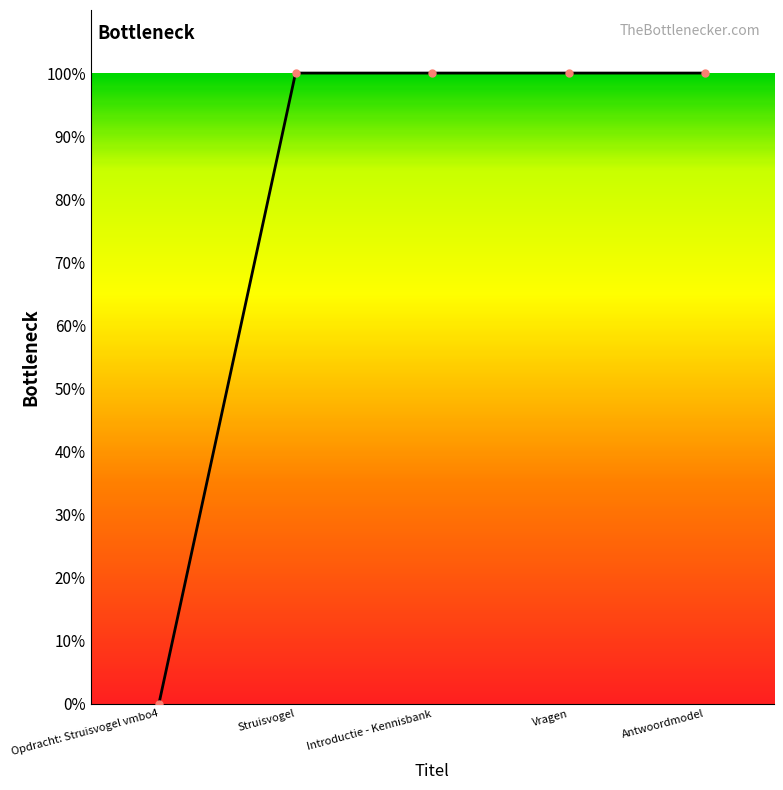

True or false: the data shows 1437940 at Opdracht: Struisvogel vmbo4.

False